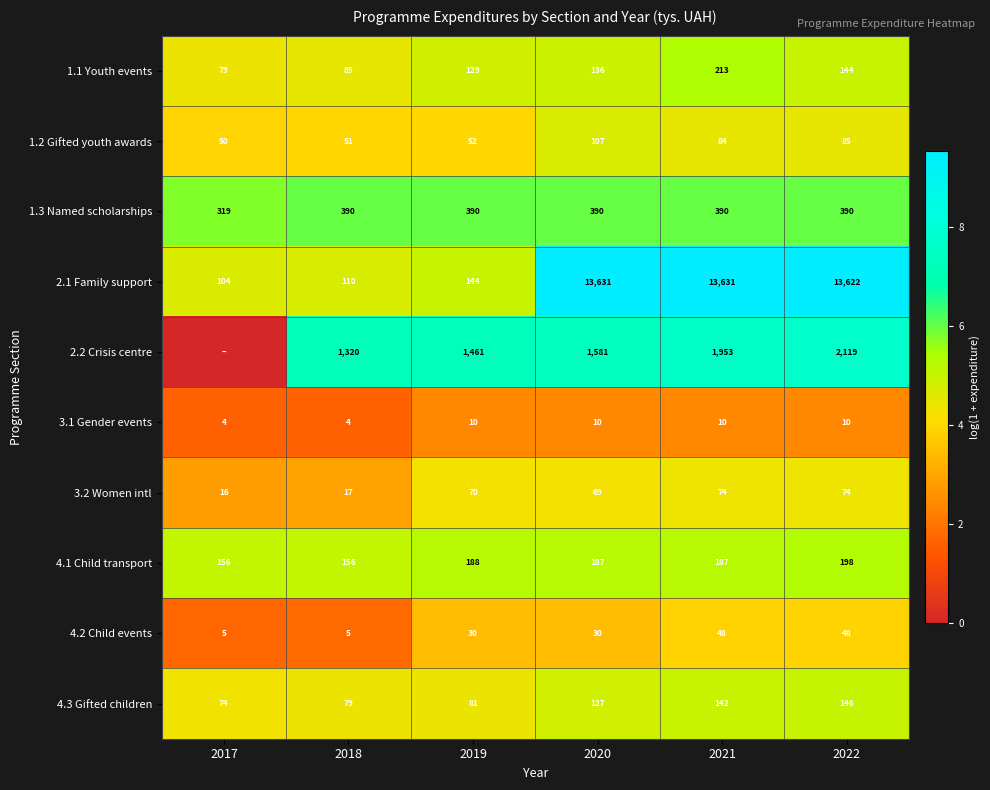

The 2.2 Crisis centre series shows 11.8 at 2021. True or false?

False